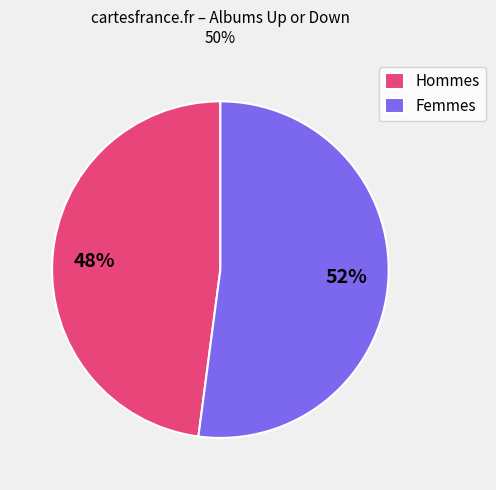

To the nearest percent, what is the difference between the largest and smallest slice percentages?

4%